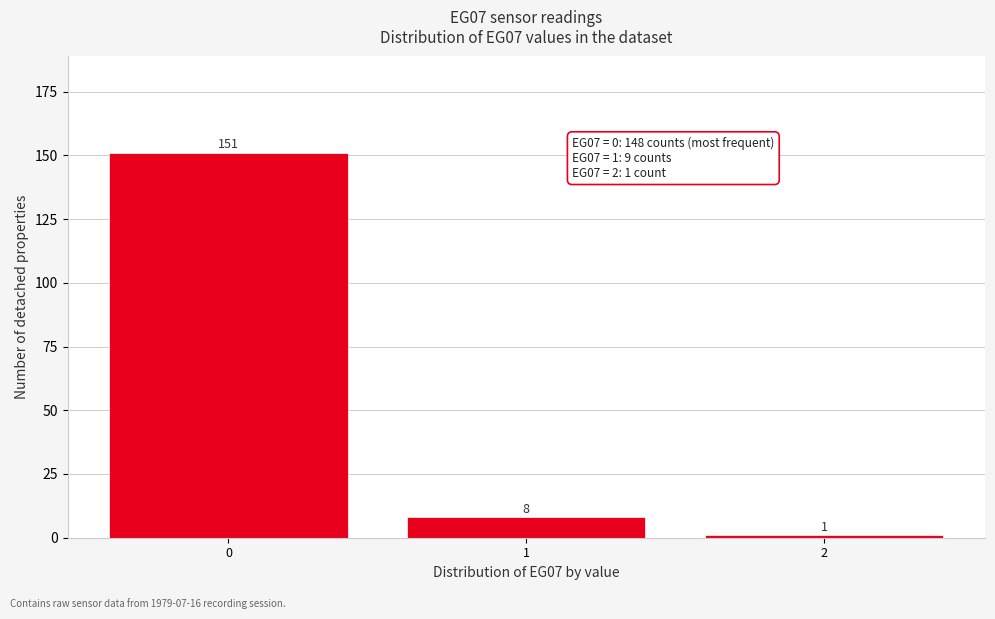

Reading left to right, transcribe all the data shown in this chart.

151	8	1